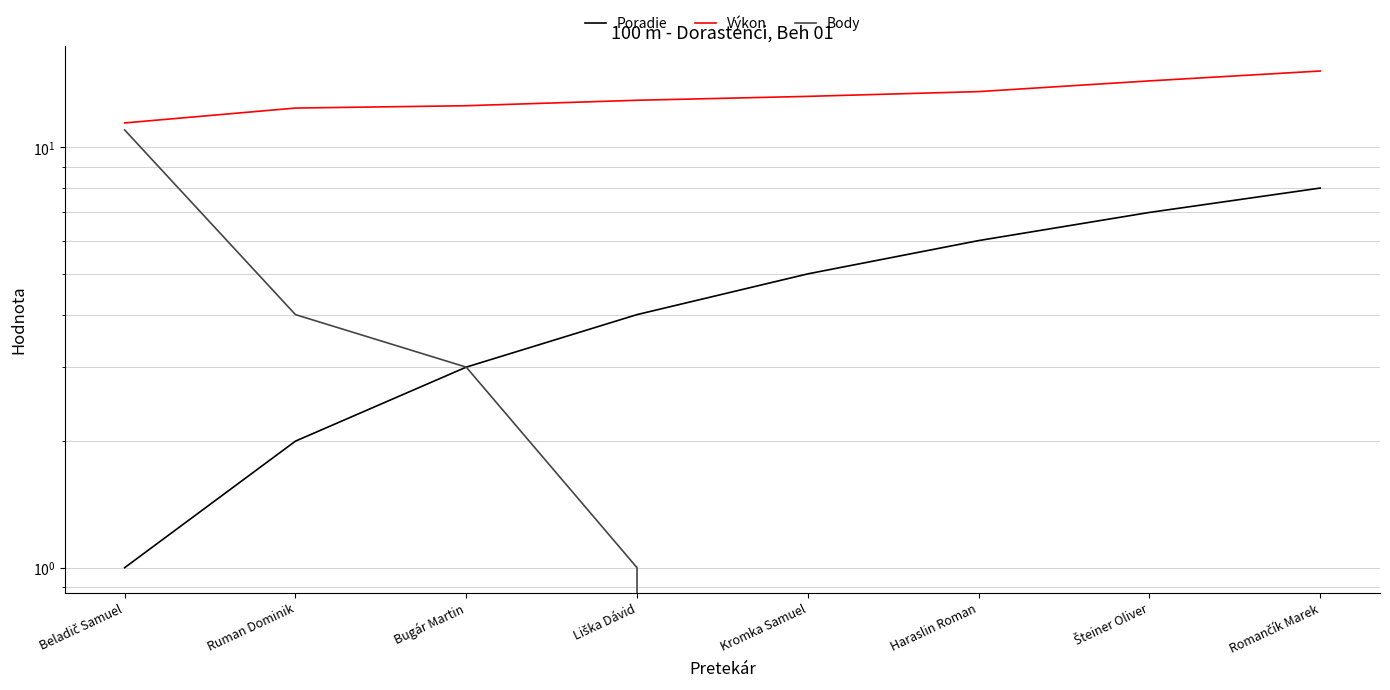

At which category is the sum across all series the highest?

Beladič Samuel